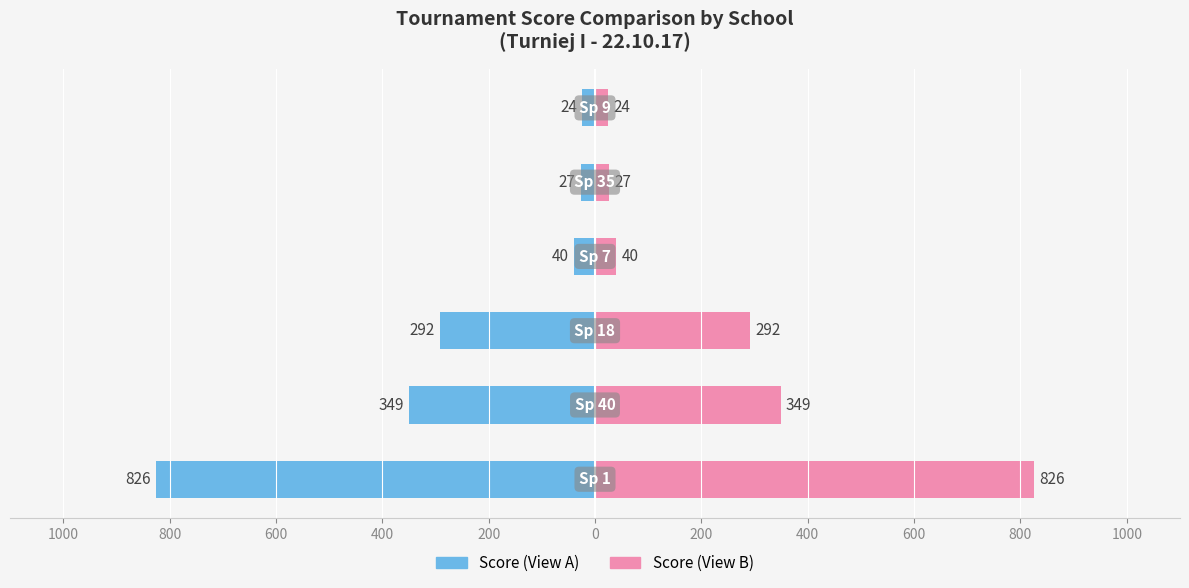

Does the chart contain any negative values?

Yes